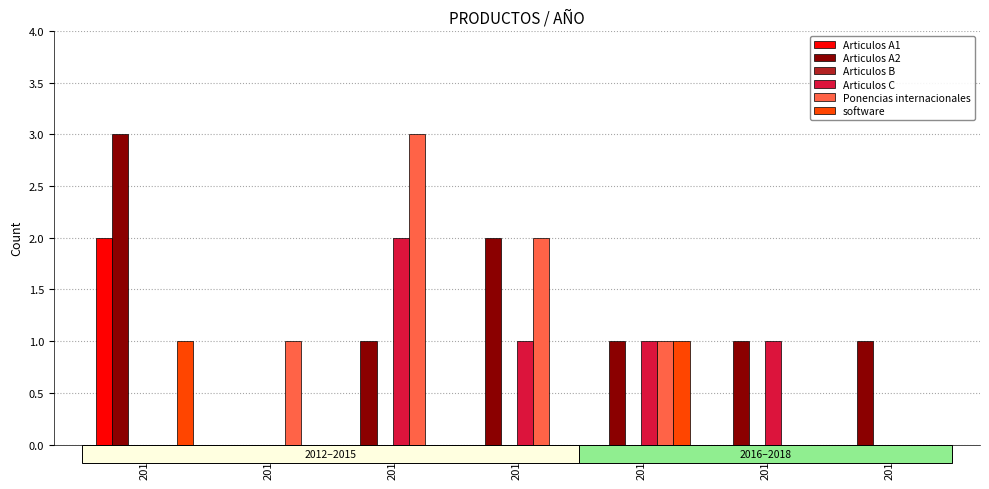

Are the bars horizontal?

No